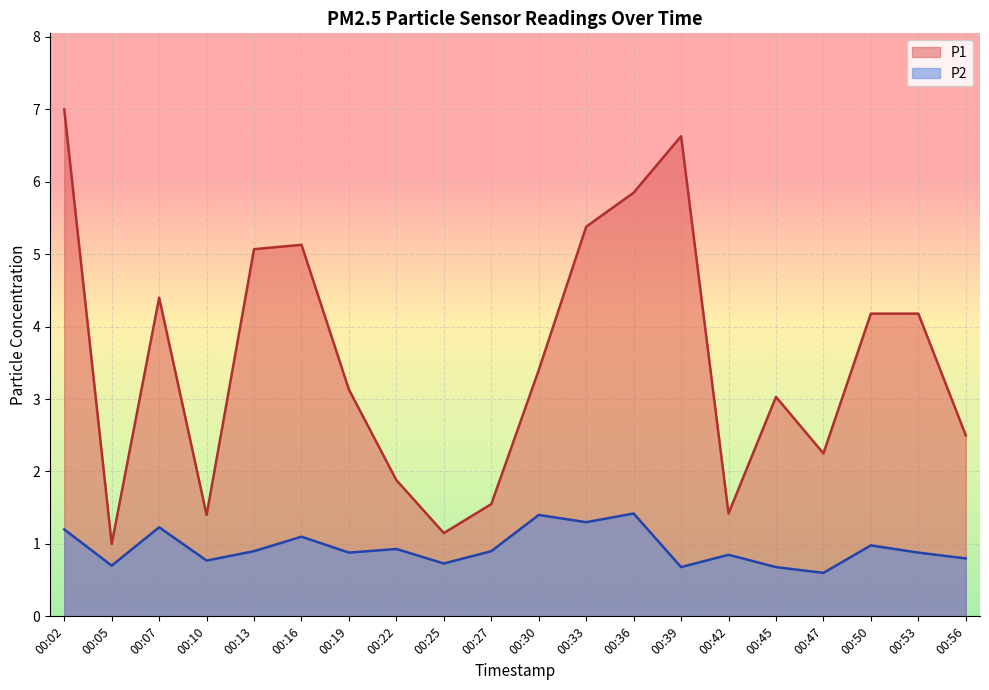

Which label corresponds to the largest value in the chart?

00:02